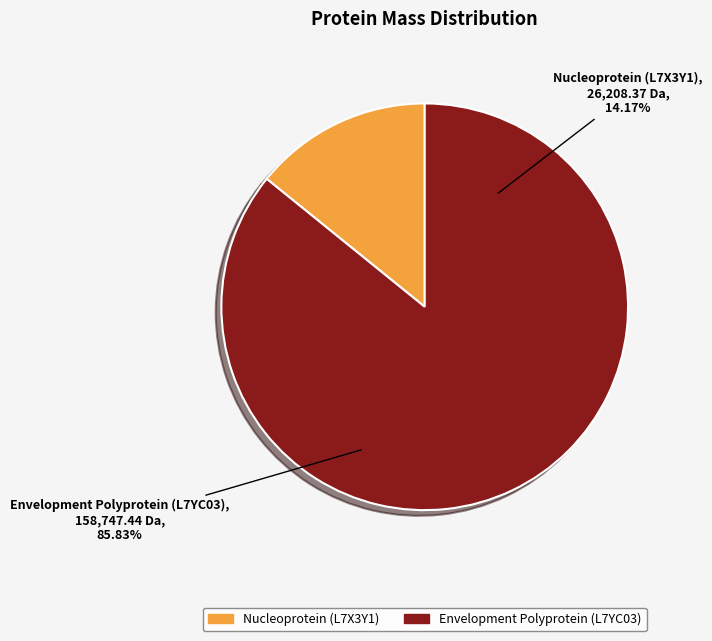

The Envelopment Polyprotein (L7YC03) slice represents 86% of the pie. True or false?

True